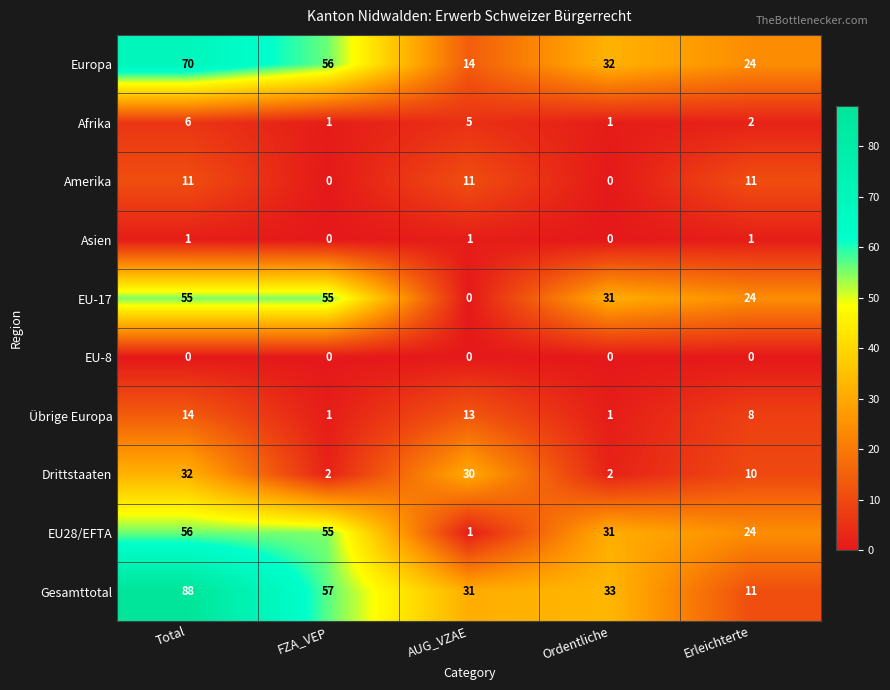

How many categories are shown in the chart?

5